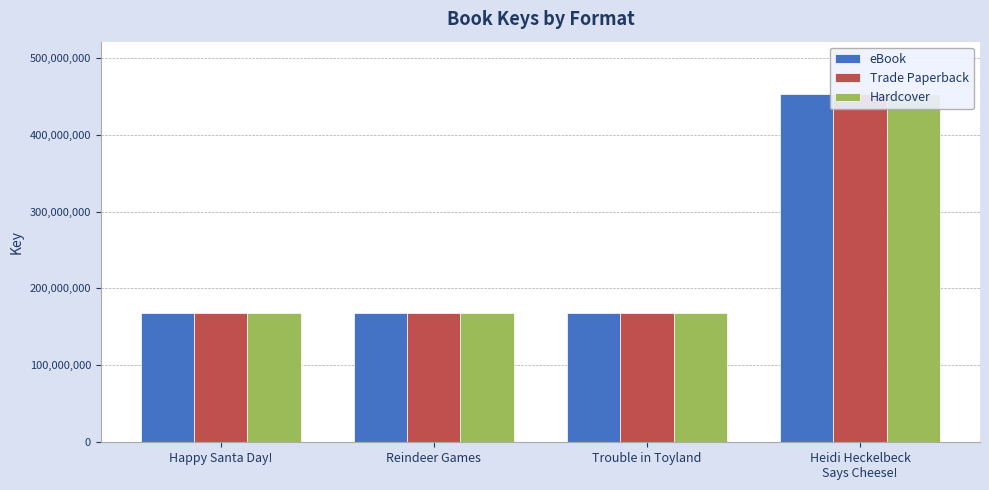

At Happy Santa Day!, list the series in order from smallest to largest.

eBook, Trade Paperback, Hardcover